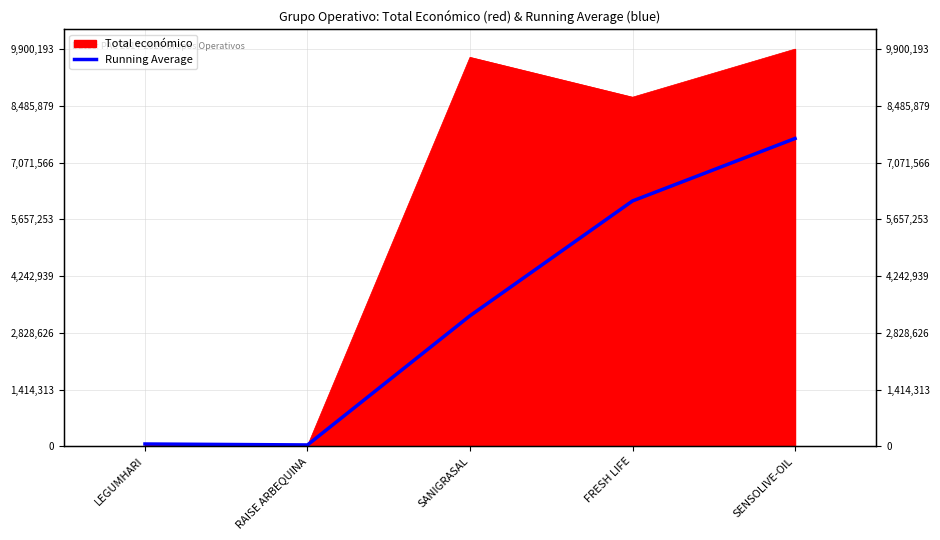

Count the number of categories in the chart.

5